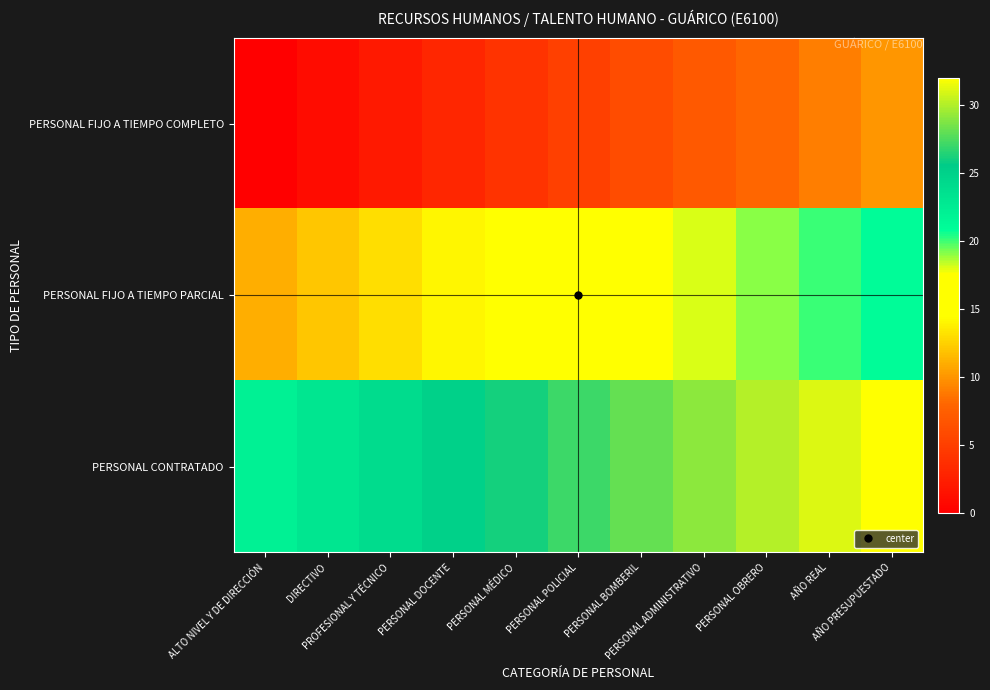

Reading left to right, list all the values displayed in this chart.

PERSONAL FIJO A TIEMPO COMPLETO: ALTO NIVEL Y DE DIRECCIÓN=0	DIRECTIVO=1	PROFESIONAL Y TÉCNICO=2	PERSONAL DOCENTE=3	PERSONAL MÉDICO=4	PERSONAL POLICIAL=5	PERSONAL BOMBERIL=6	PERSONAL ADMINISTRATIVO=7	PERSONAL OBRERO=8	AÑO REAL=9	AÑO PRESUPUESTADO=10
PERSONAL FIJO A TIEMPO PARCIAL: ALTO NIVEL Y DE DIRECCIÓN=11	DIRECTIVO=12	PROFESIONAL Y TÉCNICO=13	PERSONAL DOCENTE=14	PERSONAL MÉDICO=15	PERSONAL POLICIAL=16	PERSONAL BOMBERIL=17	PERSONAL ADMINISTRATIVO=18	PERSONAL OBRERO=19	AÑO REAL=20	AÑO PRESUPUESTADO=21
PERSONAL CONTRATADO: ALTO NIVEL Y DE DIRECCIÓN=22	DIRECTIVO=23	PROFESIONAL Y TÉCNICO=24	PERSONAL DOCENTE=25	PERSONAL MÉDICO=26	PERSONAL POLICIAL=27	PERSONAL BOMBERIL=28	PERSONAL ADMINISTRATIVO=29	PERSONAL OBRERO=30	AÑO REAL=31	AÑO PRESUPUESTADO=32